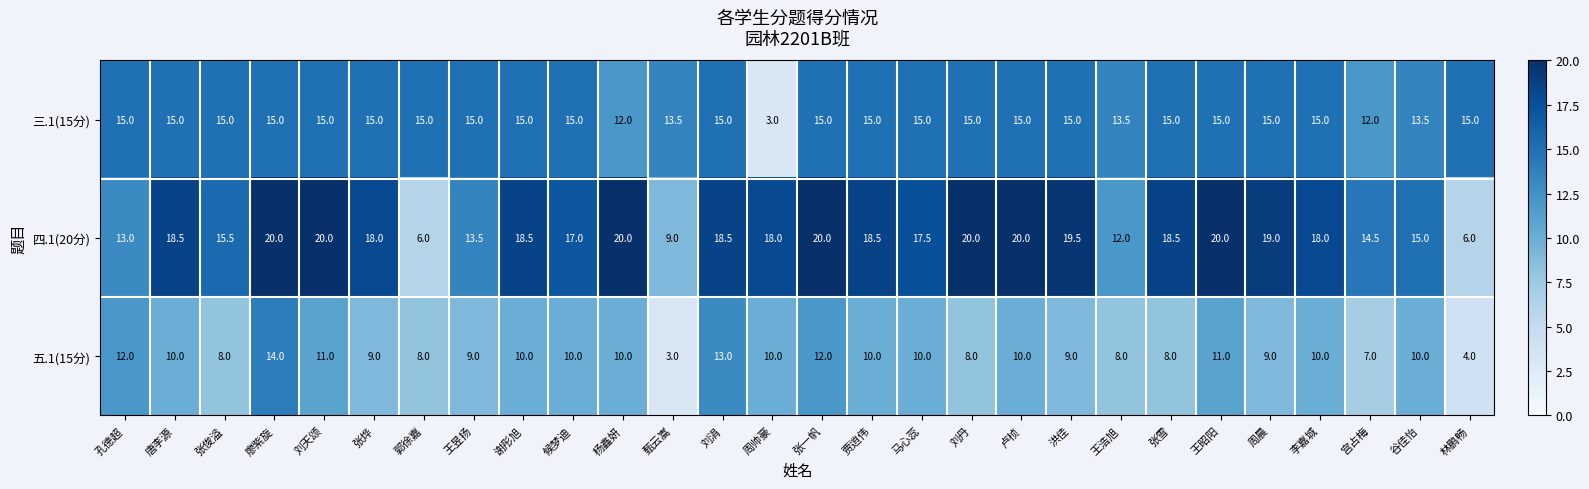

Read the 五.1(15分) value at 候梦迪.

10.0